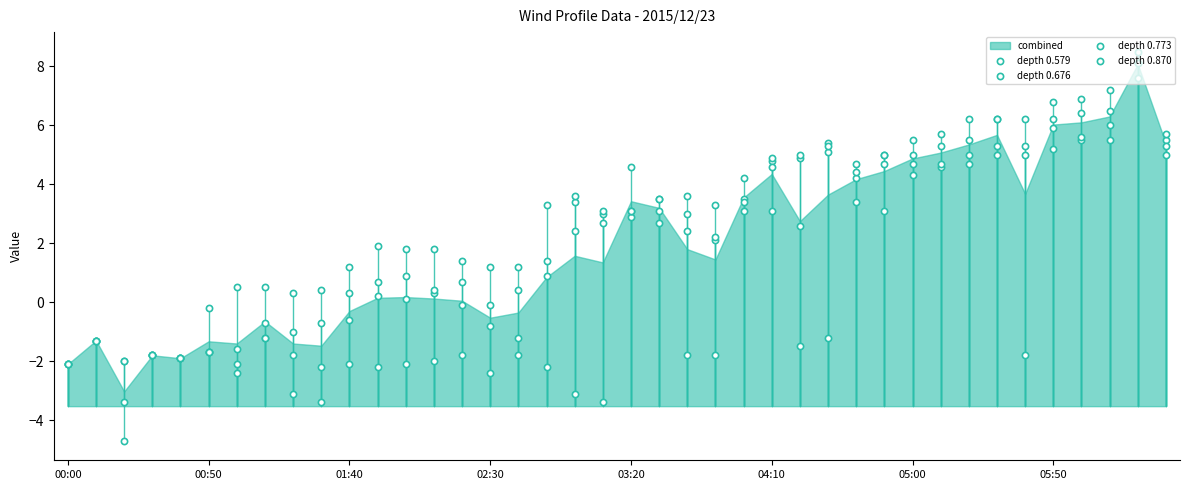

What is the total value across all series at 22?

7.2